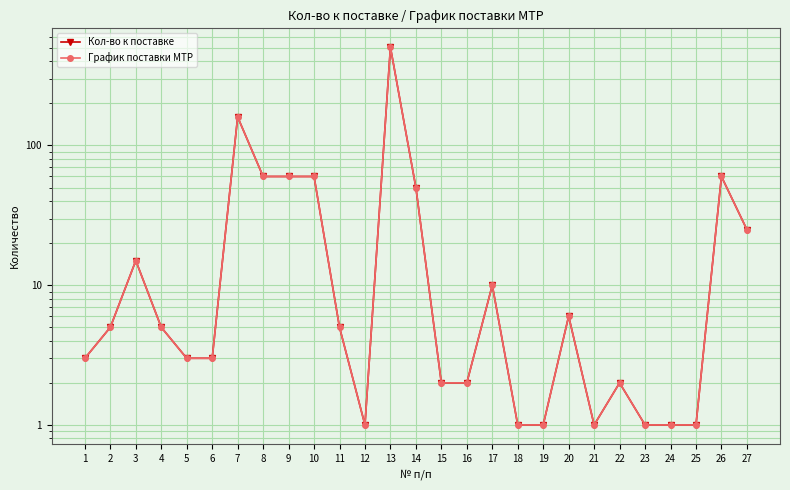

True or false: Кол-во к поставке and График поставки МТР cross at least once.

False